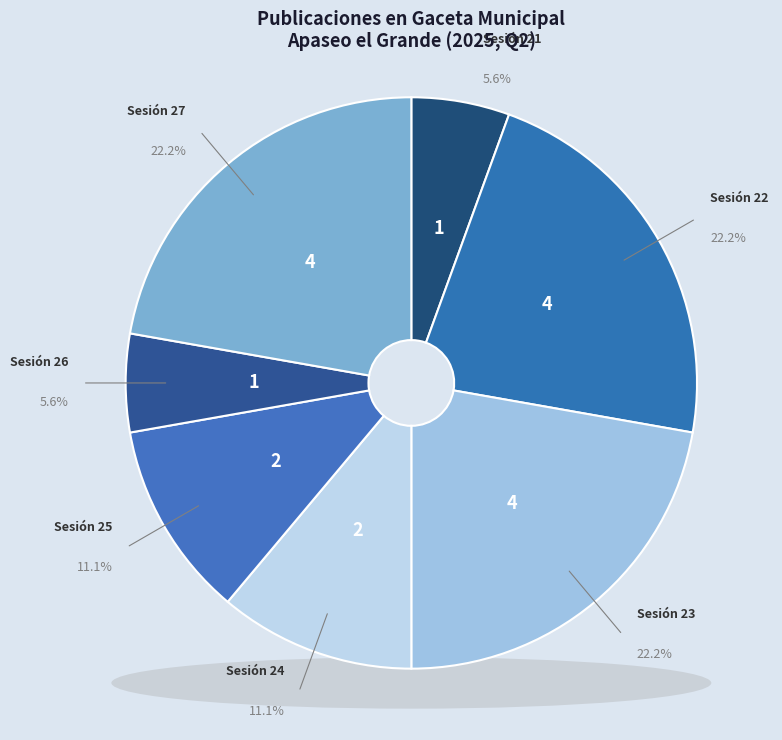

To the nearest percent, what percentage of the pie is Sesión 27?

22%